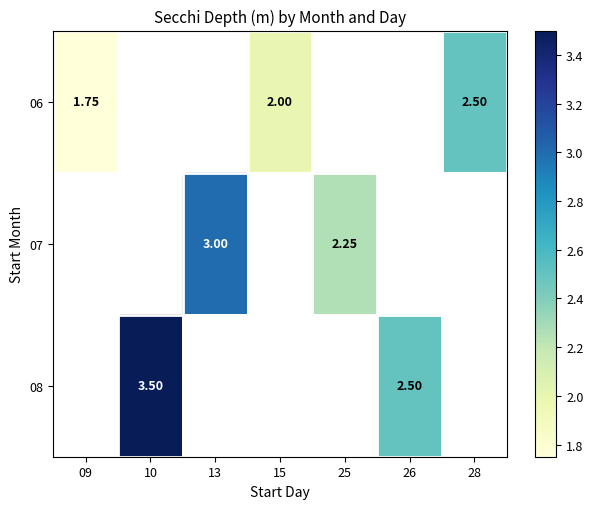

At which label does 06 reach its peak?

28